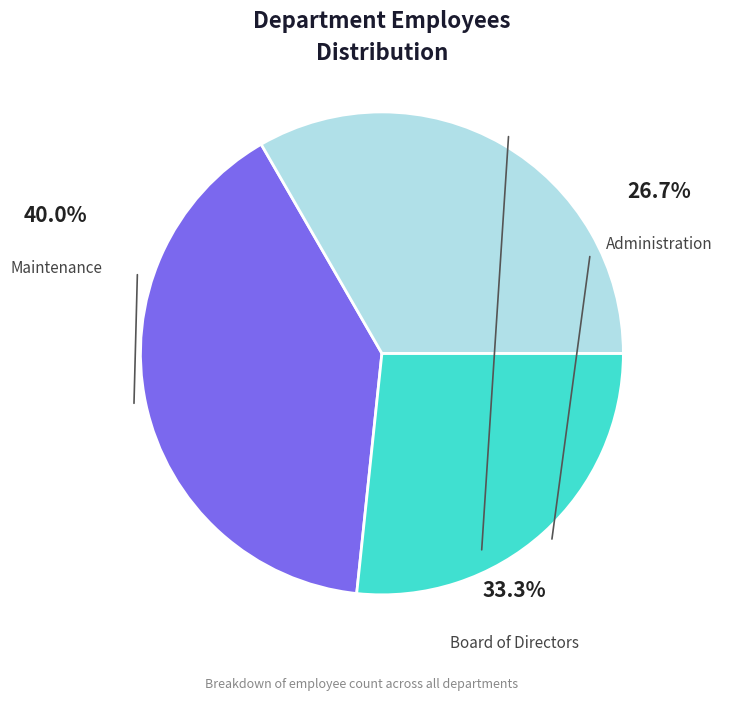

True or false: Administration accounts for 19% of the total.

False